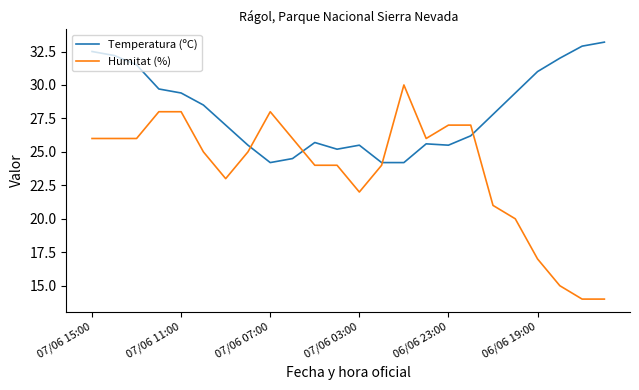

What is the smallest value displayed?

14.0